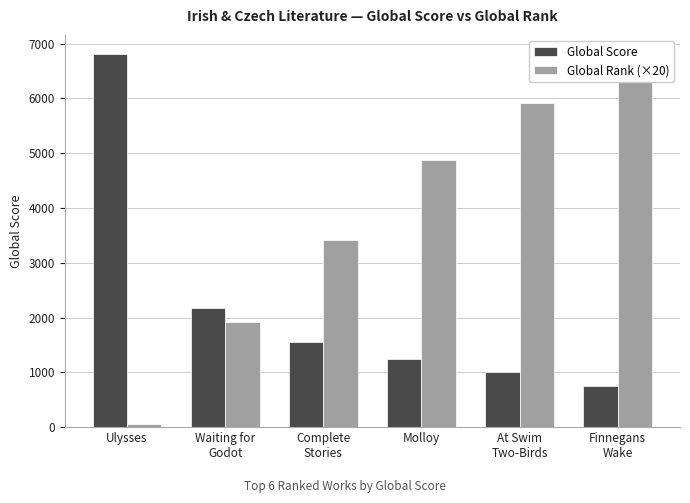

At which label does Global Rank (×20) reach its minimum?

Ulysses